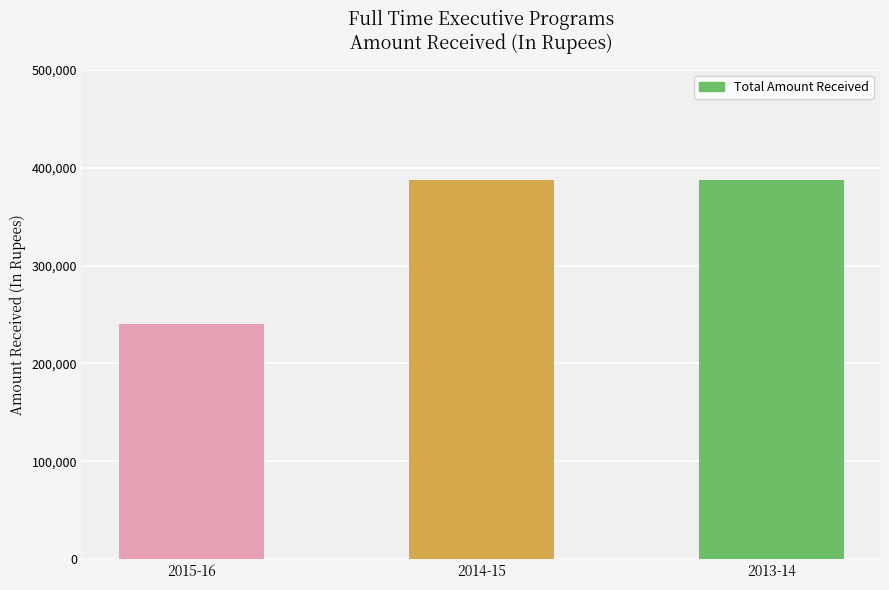

How many data points are less than 387000?

1